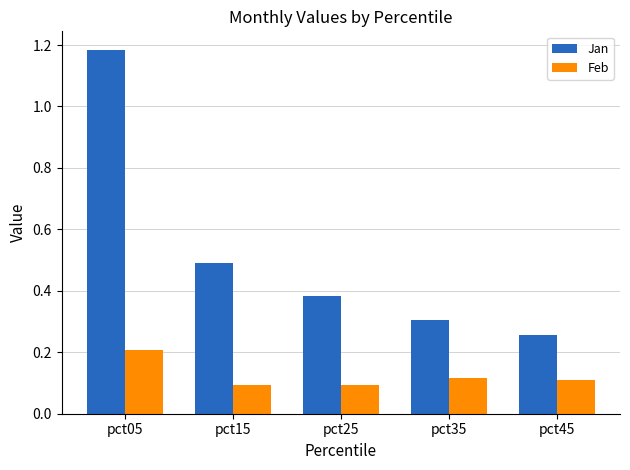

The Feb series shows 0.1 at pct05. True or false?

False